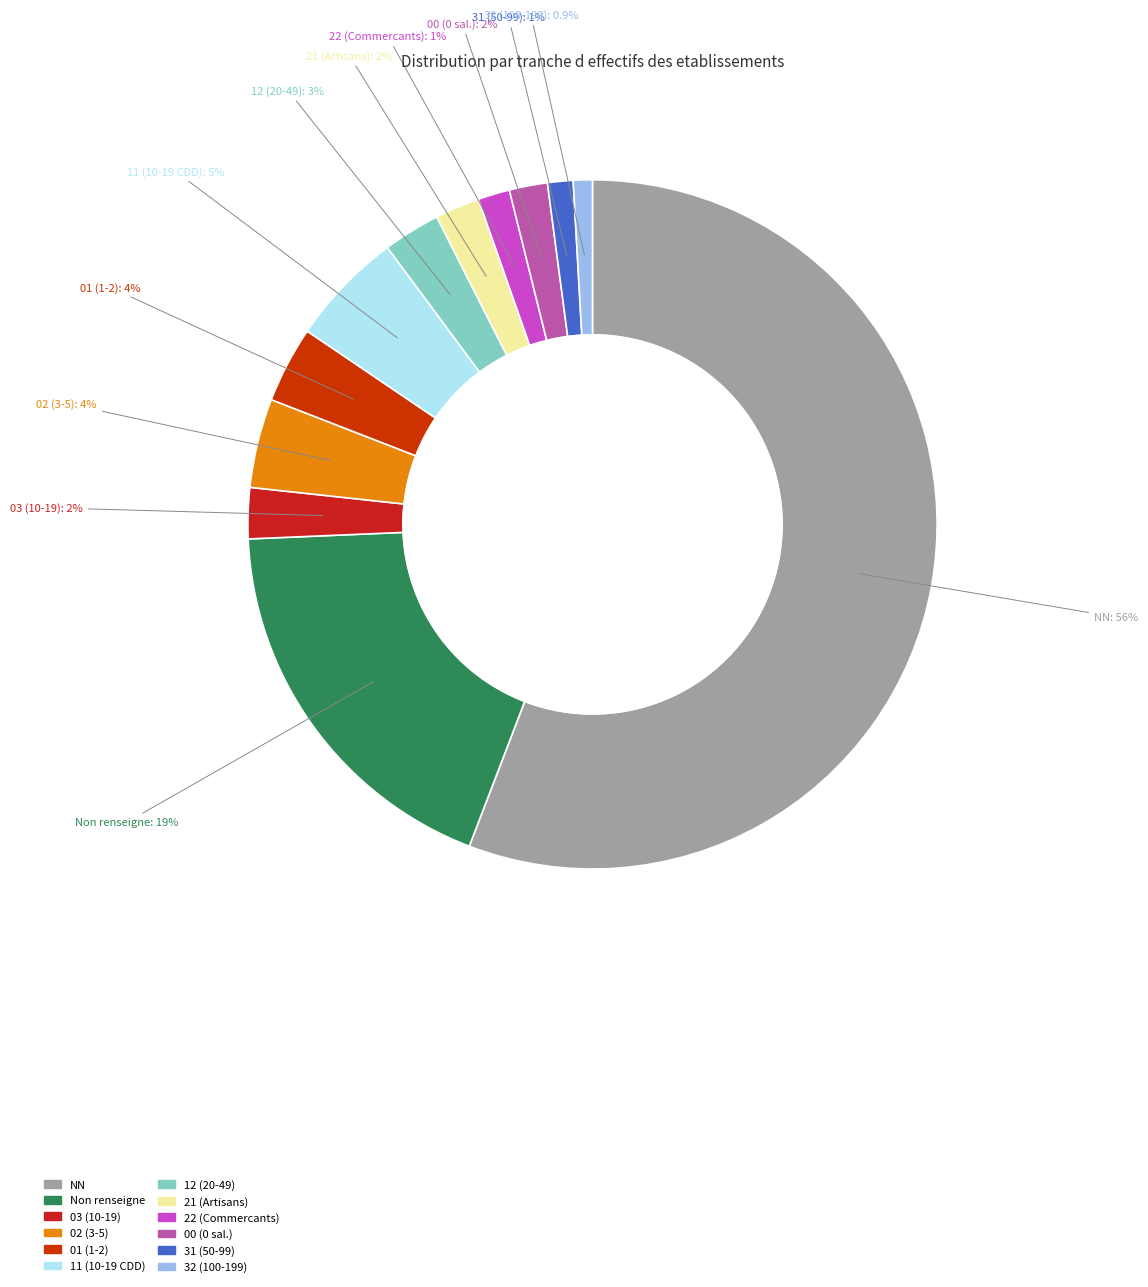

Is there any slice that represents more than half of the pie?

Yes